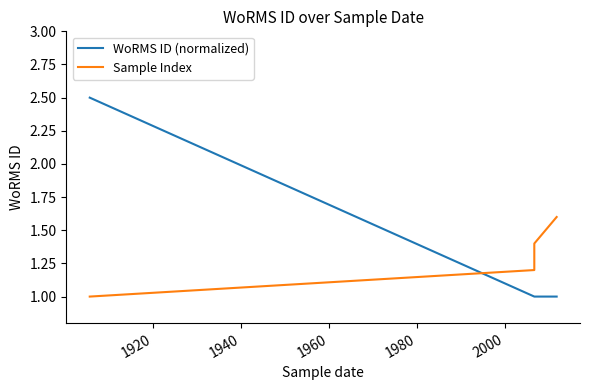

What is the difference between the highest and lowest values at 1960?

0.6